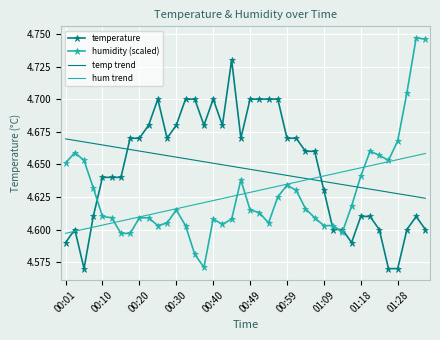

True or false: hum trend and humidity (scaled) cross at least once.

True